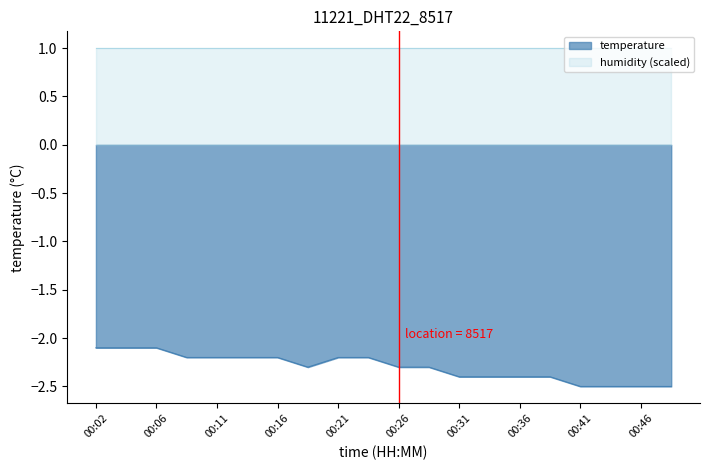

Which has a higher value, 00:24 or 00:49?

00:24